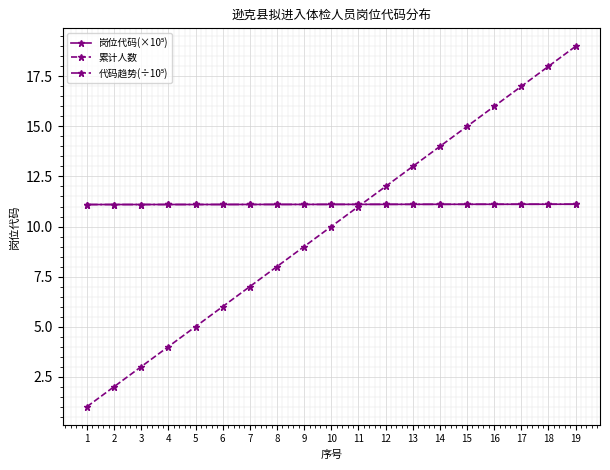

Which series has the largest range (max minus min)?

累计人数